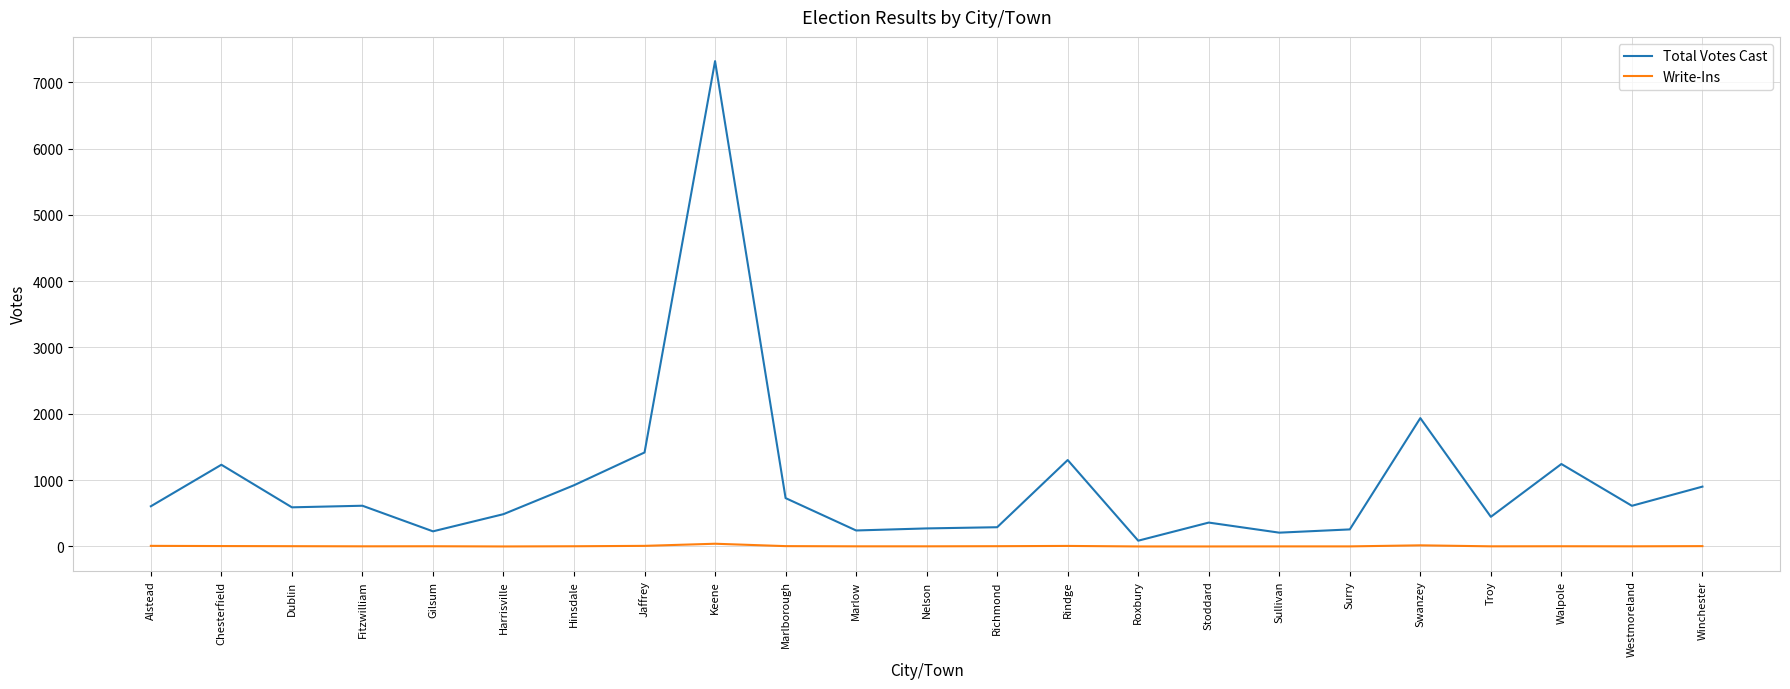

Which label corresponds to the largest value in the chart?

Keene